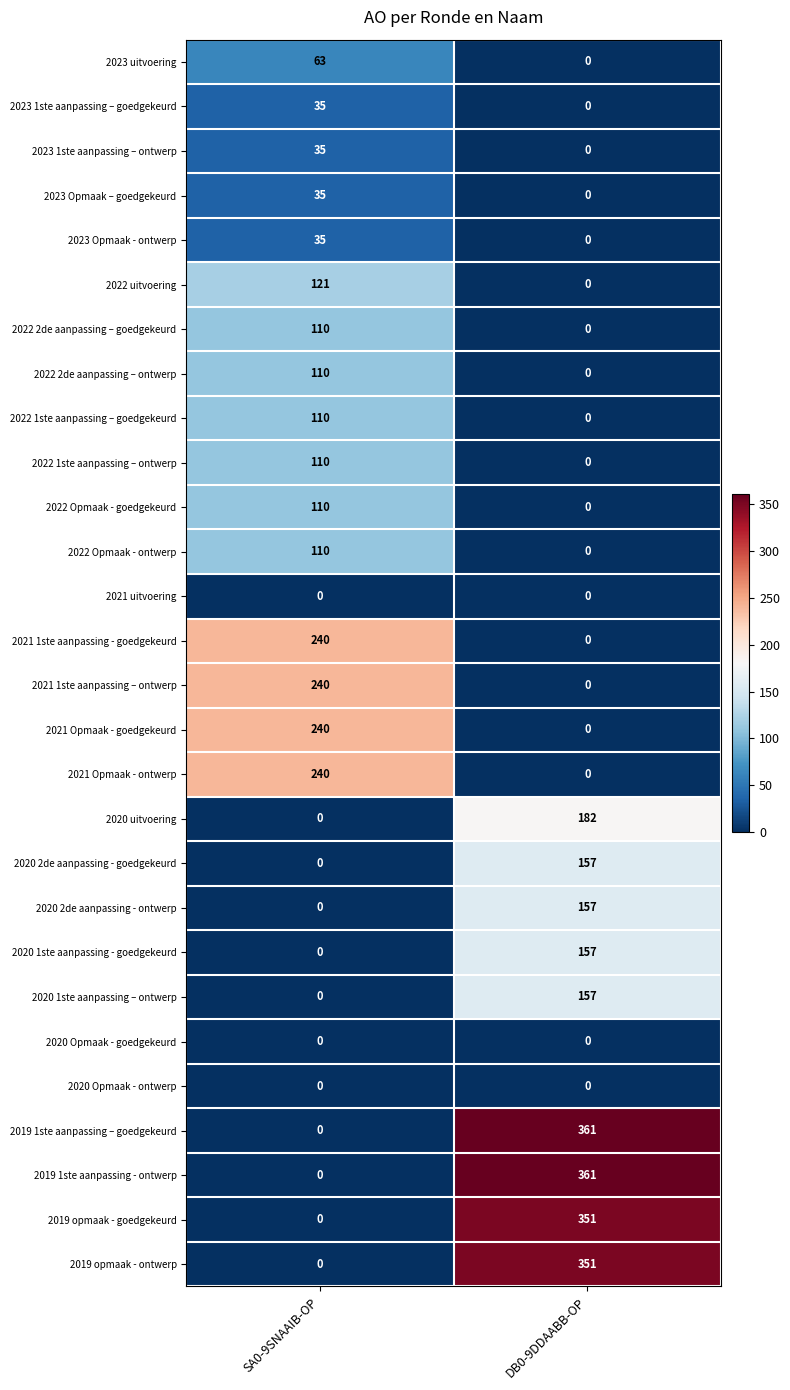

The 2019 1ste aanpassing - ontwerp series shows 361 at DB0-9DDAABB-OP. True or false?

True